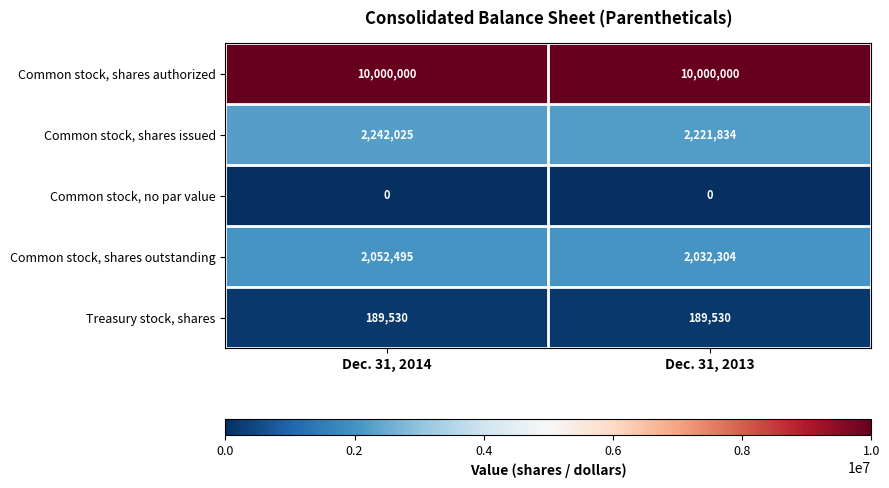

Reading left to right, list all the values displayed in this chart.

Common stock, shares authorized: 10000000	10000000
Common stock, shares issued: 2242025	2221834
Common stock, no par value: 0	0
Common stock, shares outstanding: 2052495	2032304
Treasury stock, shares: 189530	189530